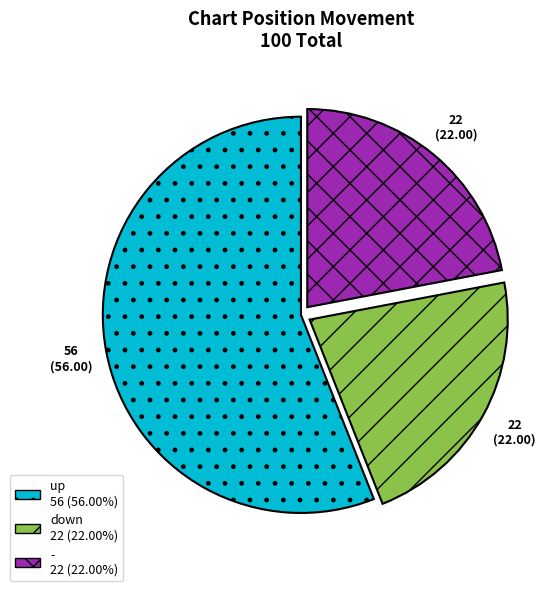

Do up and down together represent more than half of the pie?

Yes